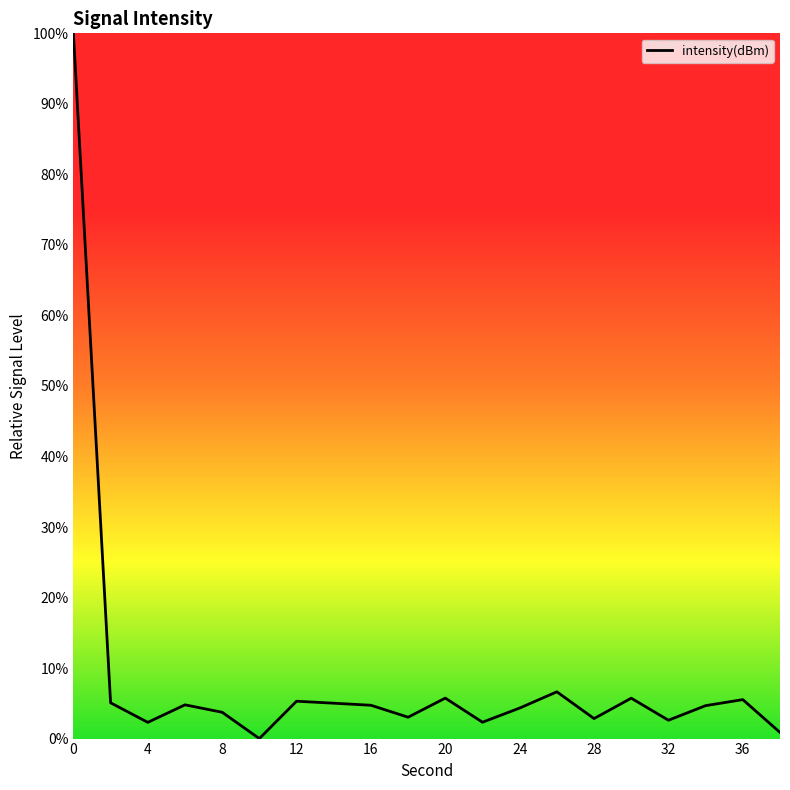

What is the maximum value shown in the chart?

100.0